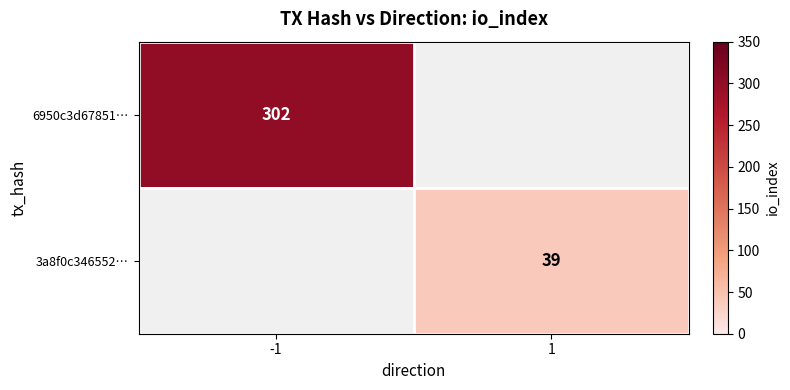

At which category does the chart reach its minimum across all series?

1